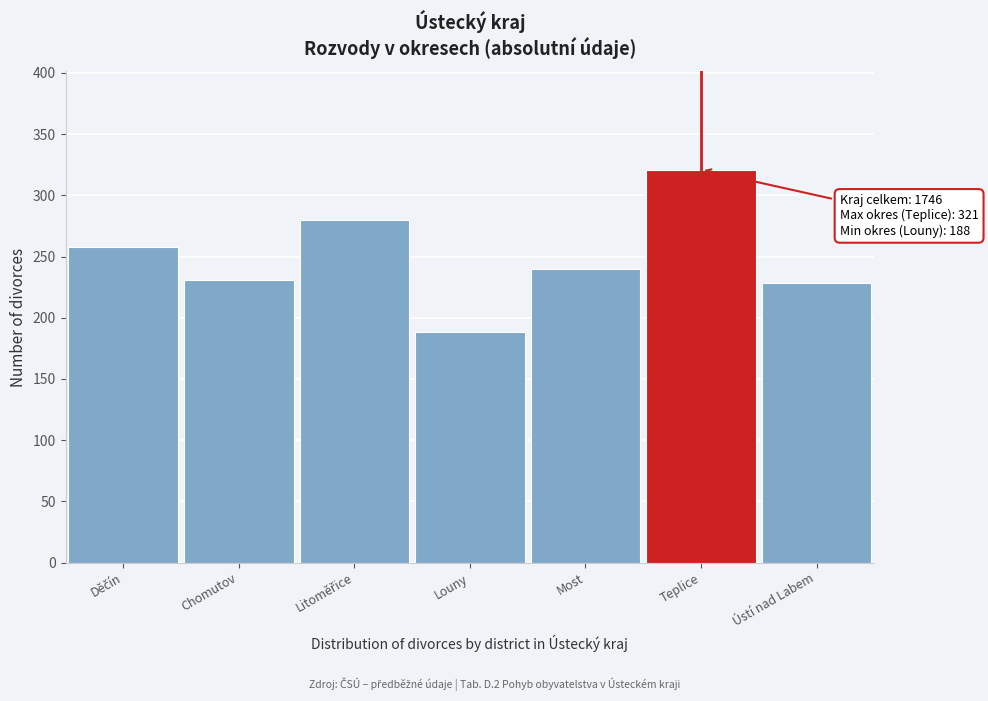

Reading left to right, extract all data points from this chart.

258	231	280	188	240	321	228